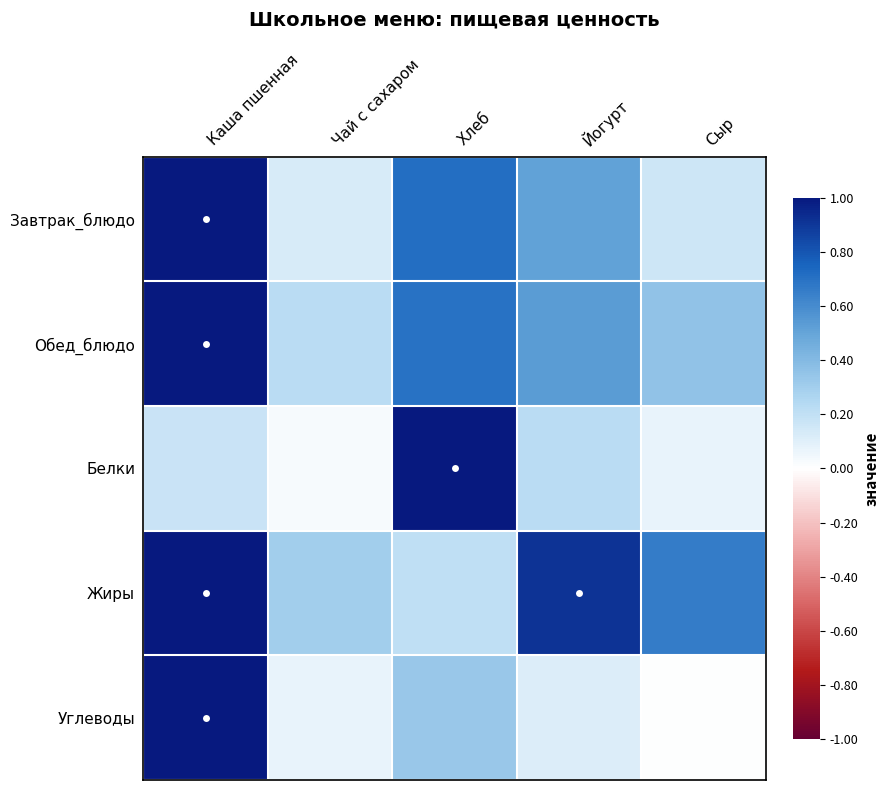

Which series changed the most between Чай с сахаром and Йогурт?

Жиры